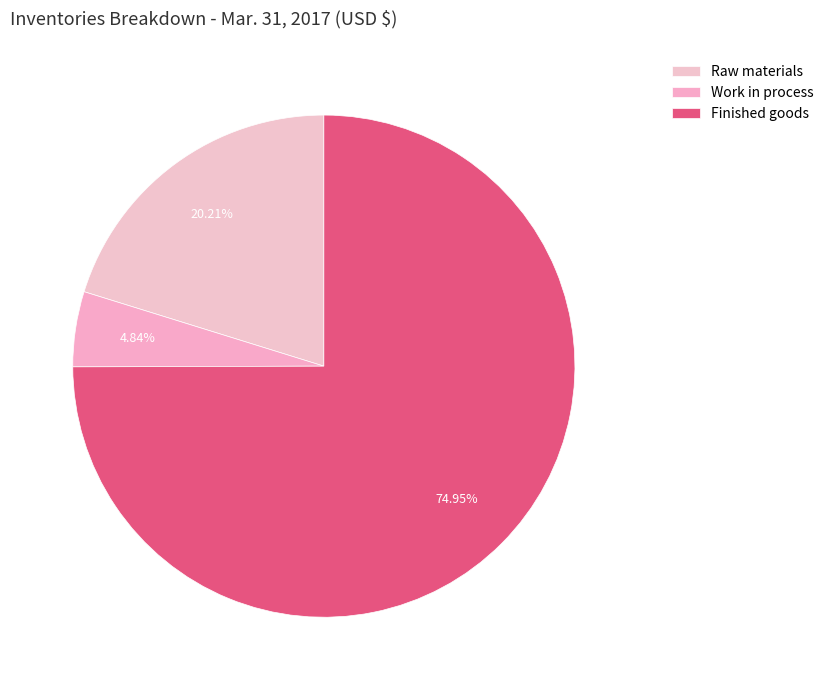

To the nearest percent, what is the combined percentage of Raw materials and Work in process?

25%